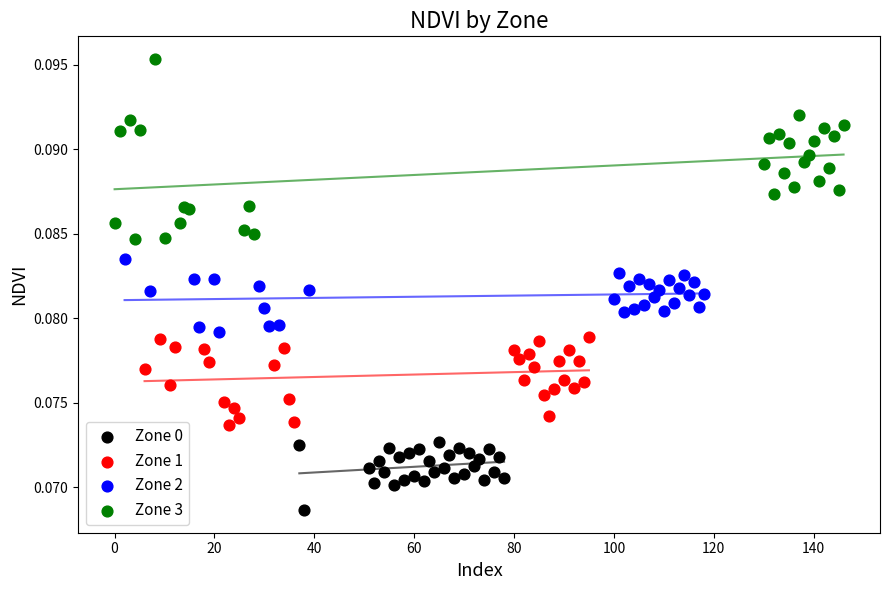

Which series reaches the maximum Y coordinate?

Zone 3